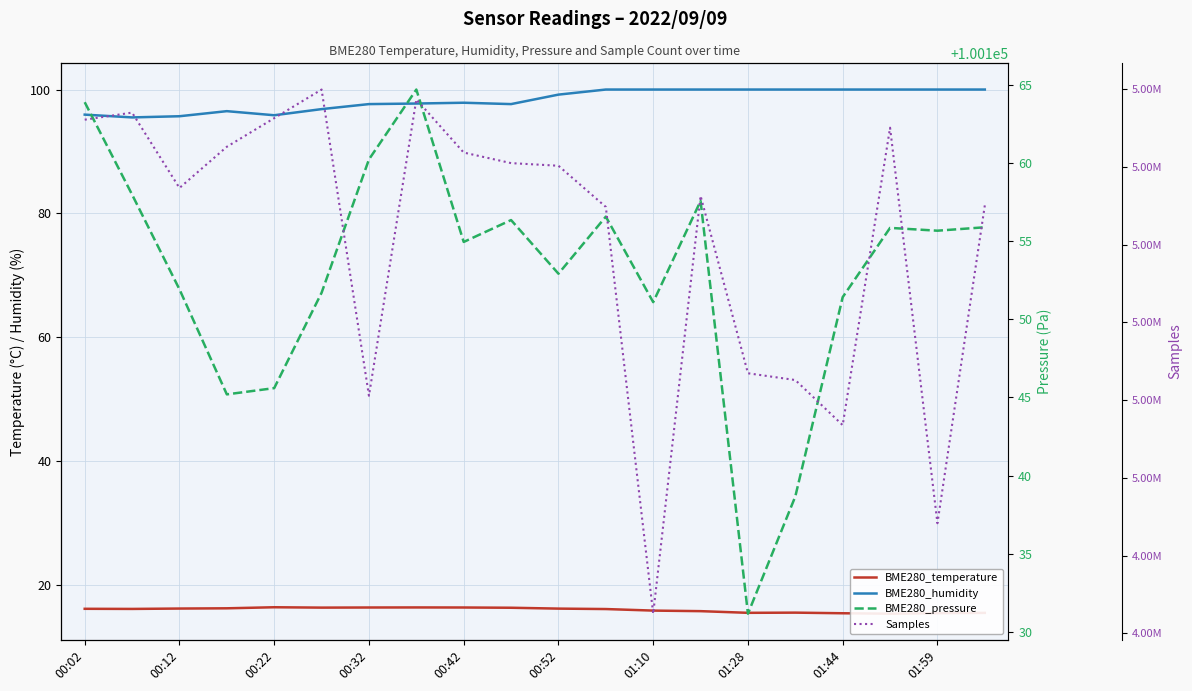

How many lines are shown in the chart?

4